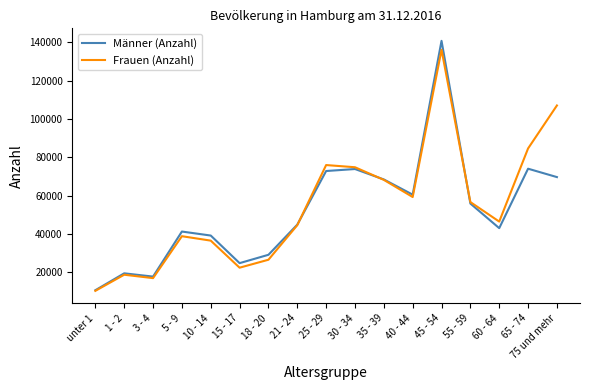

List the series in order of their overall mean, lowest first.

Männer (Anzahl), Frauen (Anzahl)